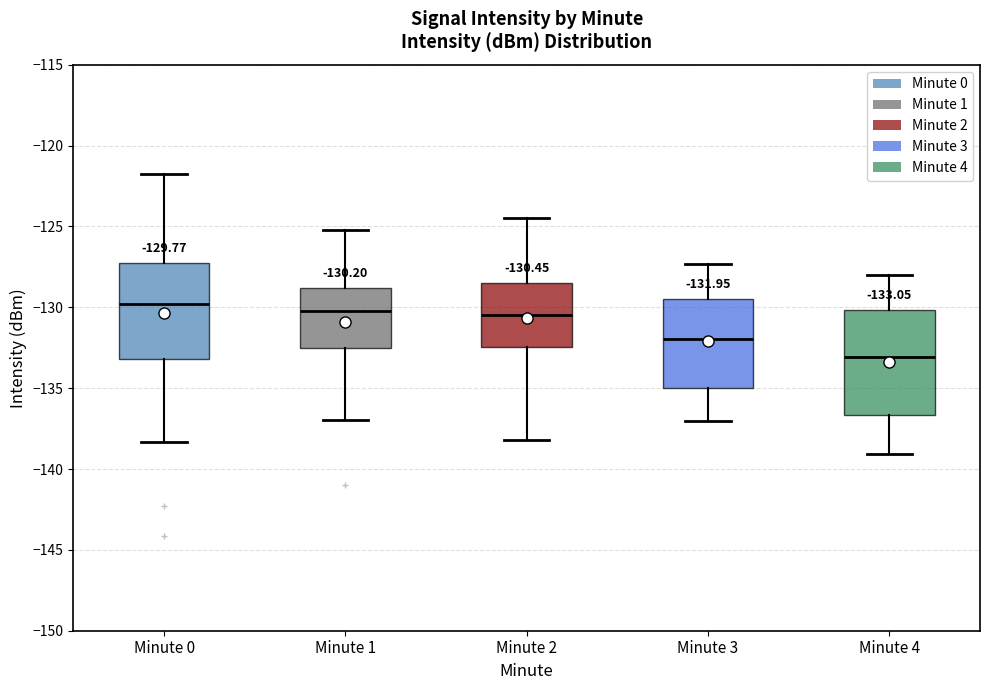

Which box's median line is the lowest?

Minute 4